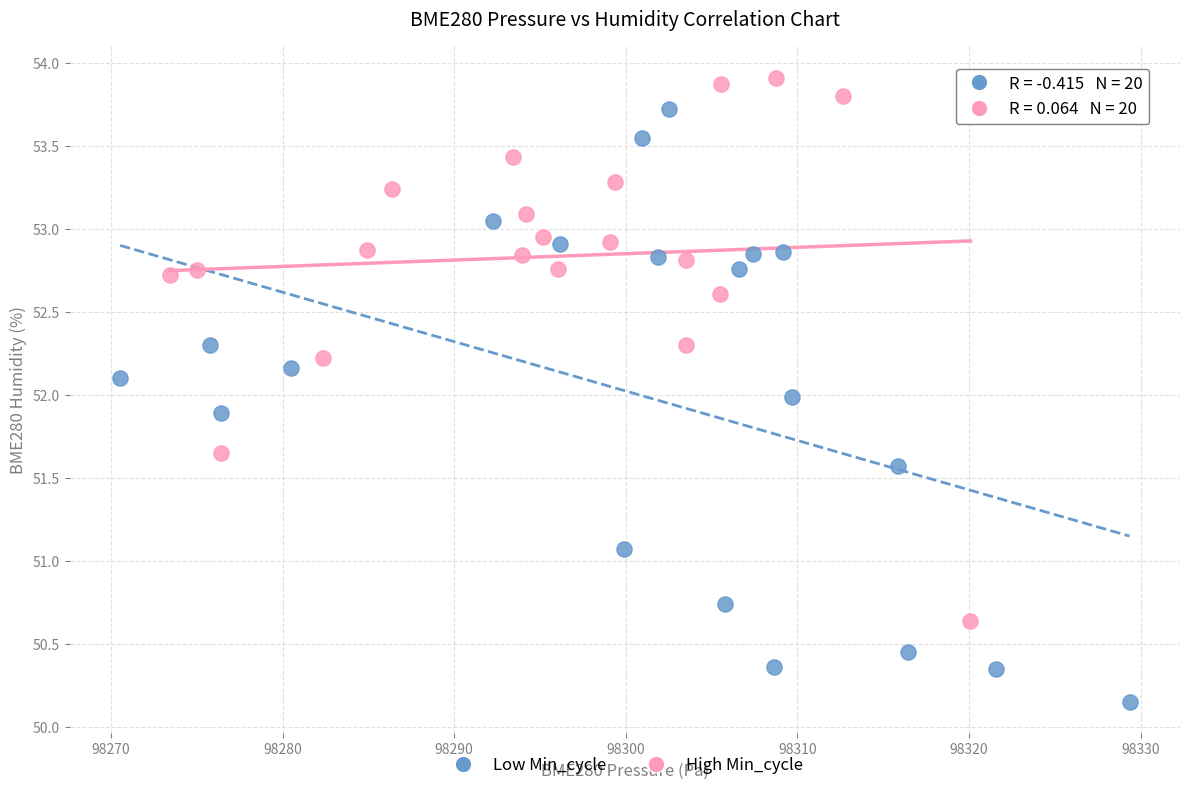

Which series reaches the maximum Y coordinate?

High Min_cycle